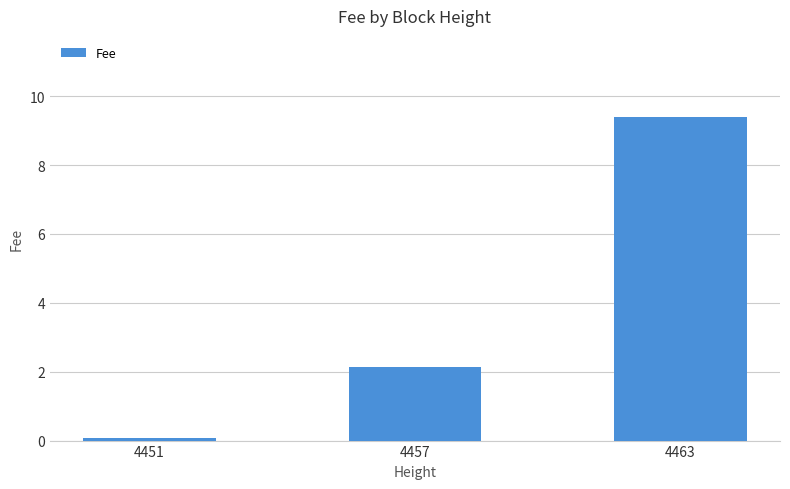

True or false: the data shows 0.1 at 4451.

True